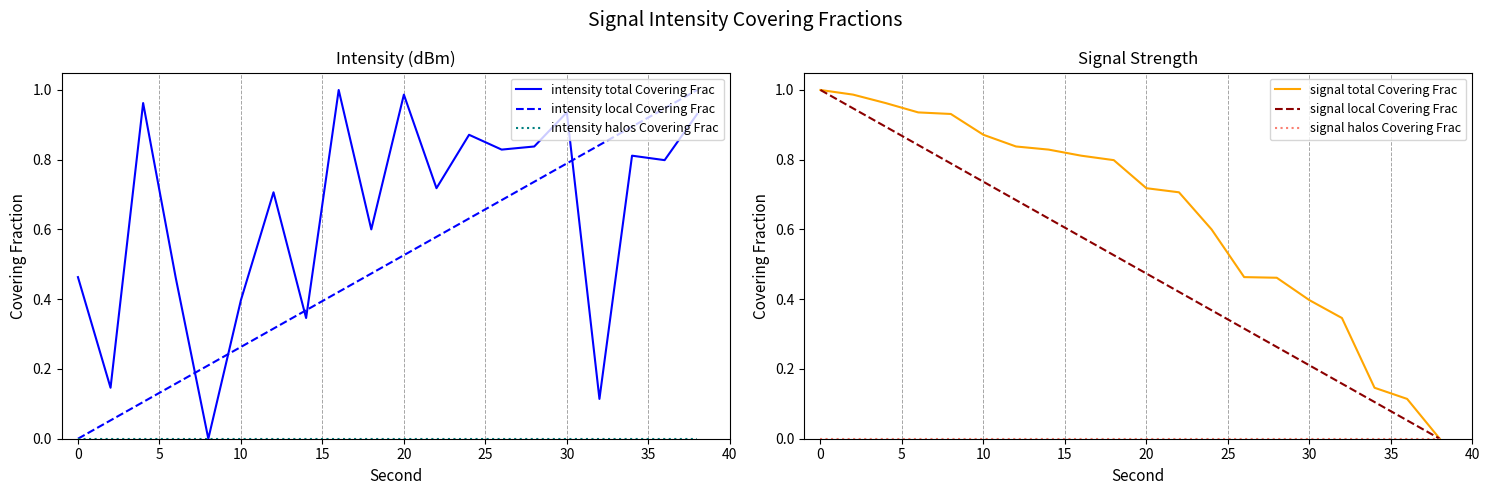

What is the maximum value shown in the chart?

1.0